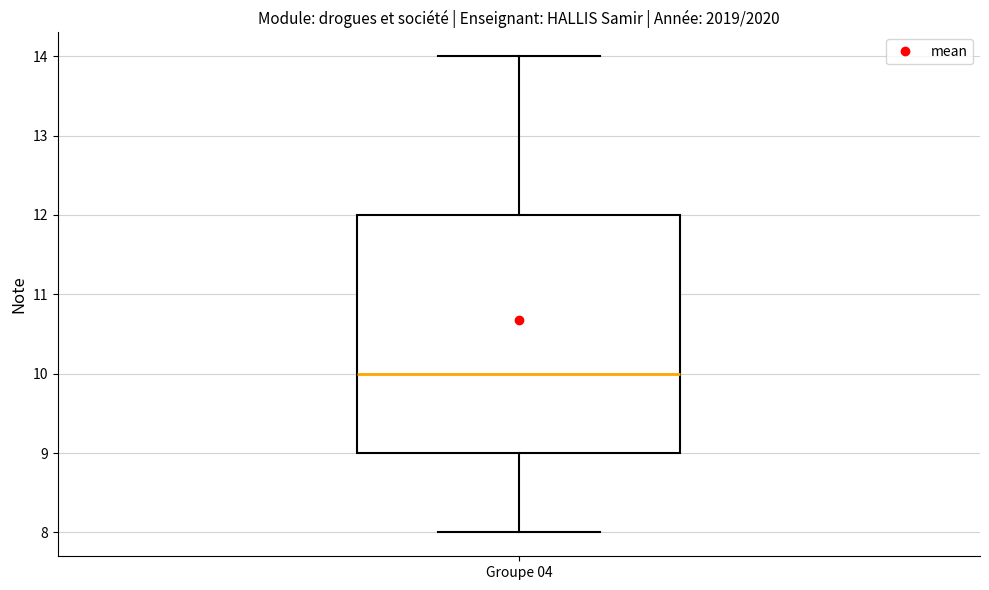

Where does the lower whisker of the box for Groupe 04 end on the y-axis? The values are not printed on the chart, so give them approximately, as read against the axis.

8